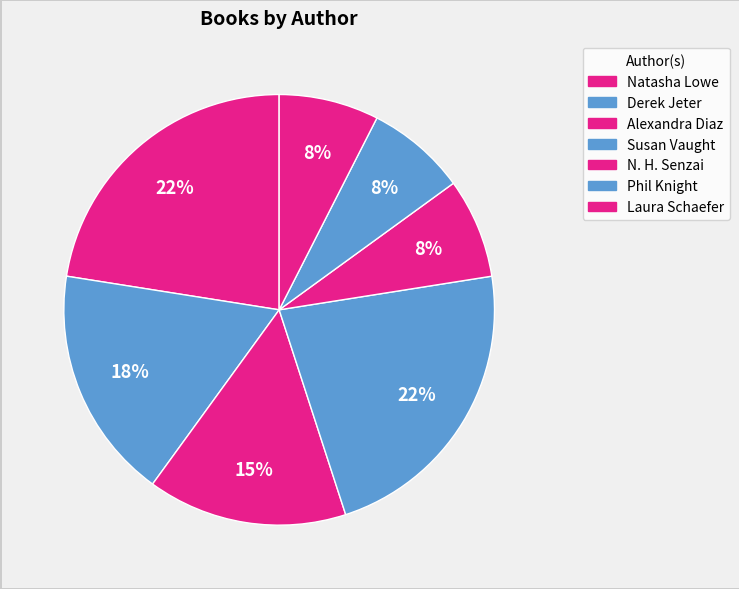

How many slices are in this pie chart?

7